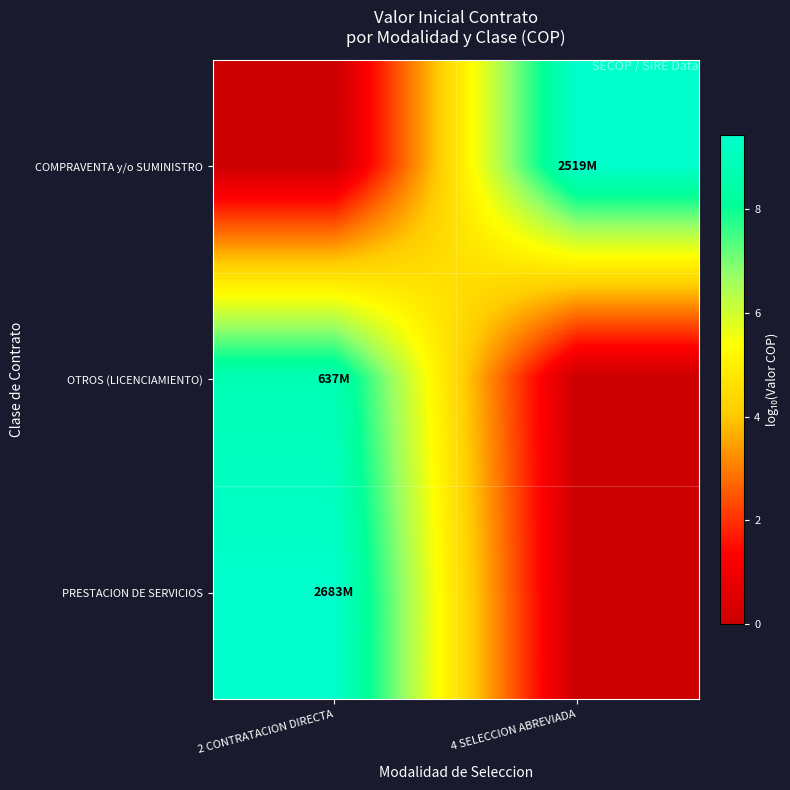

Which series has the widest spread of values?

PRESTACION DE SERVICIOS